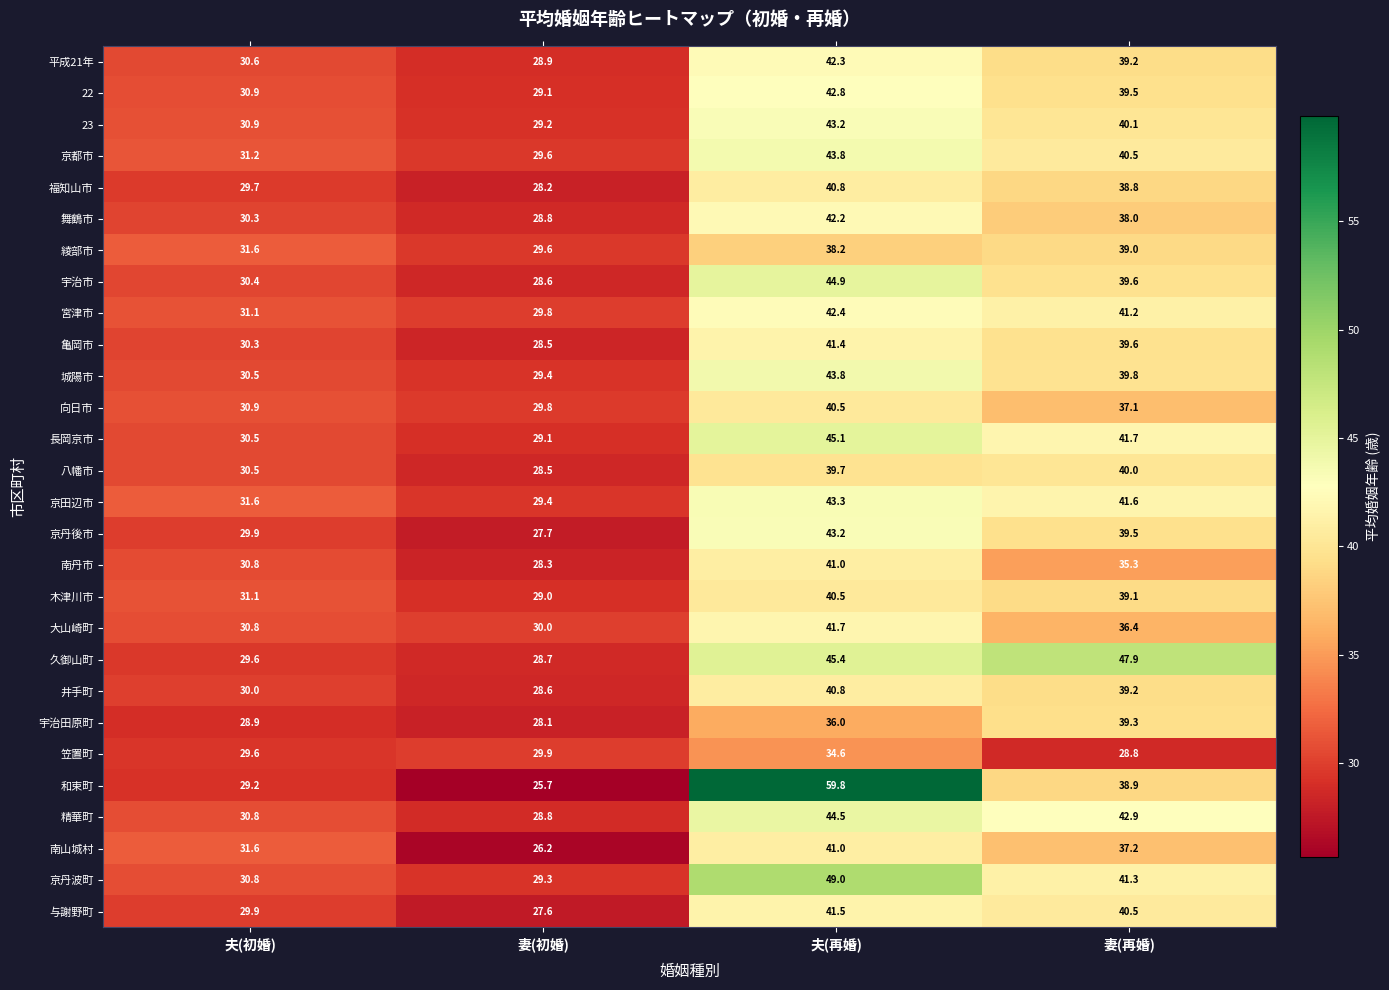

At which category does the chart reach its minimum across all series?

妻(初婚)